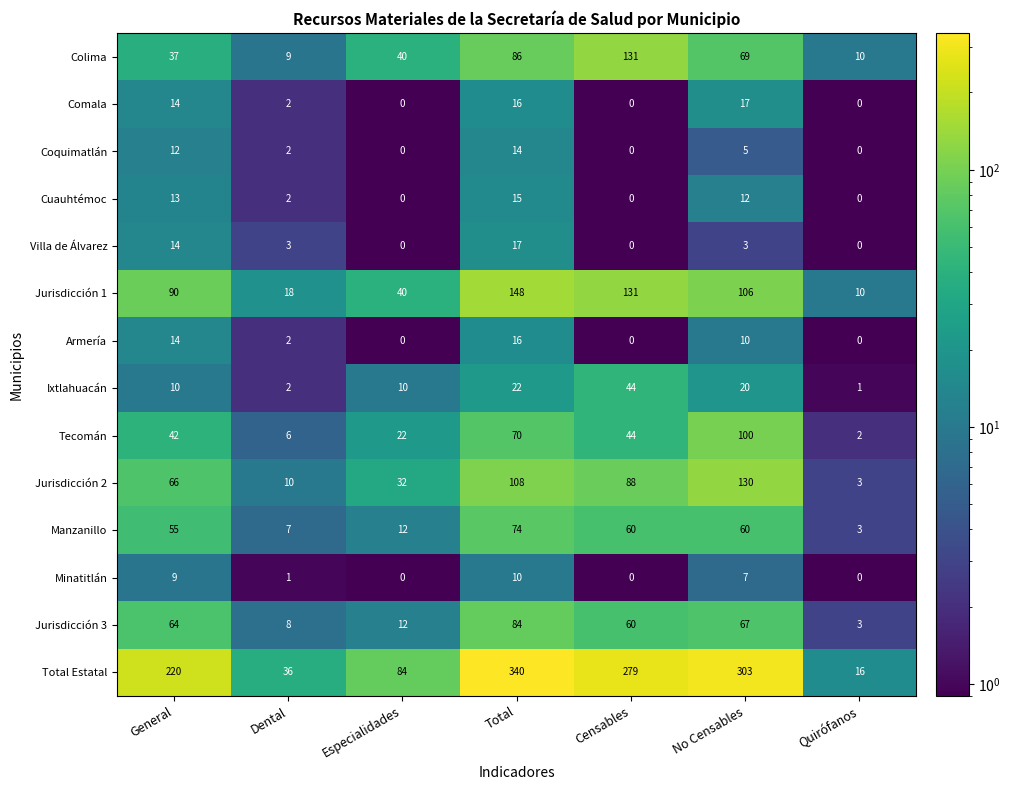

Rank the categories by Jurisdicción 3 value from lowest to highest.

Quirófanos, Dental, Especialidades, Censables, General, No Censables, Total